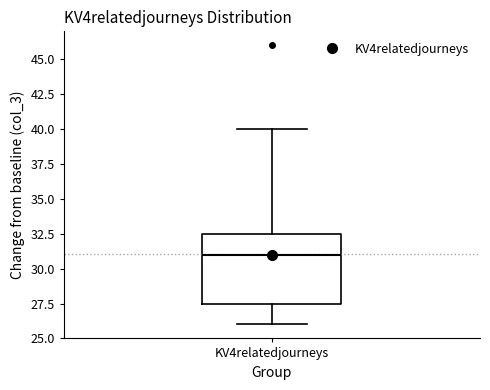

Where does the upper whisker of the box for KV4relatedjourneys end on the y-axis? The values are not printed on the chart, so give them approximately, as read against the axis.

40.0